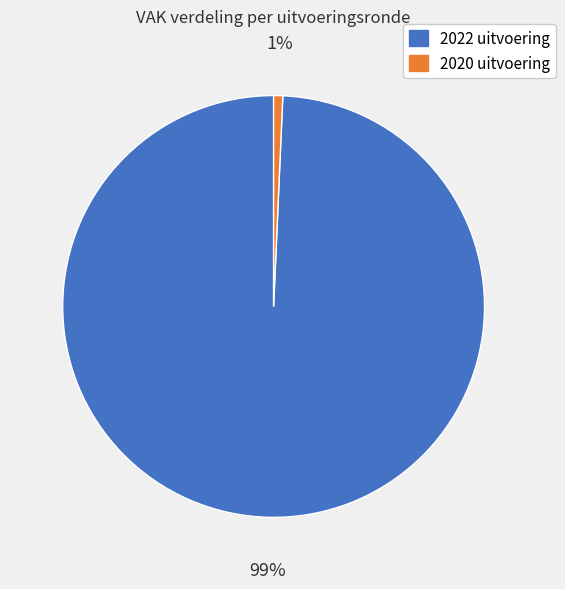

True or false: 2022 uitvoering accounts for 94% of the total.

False